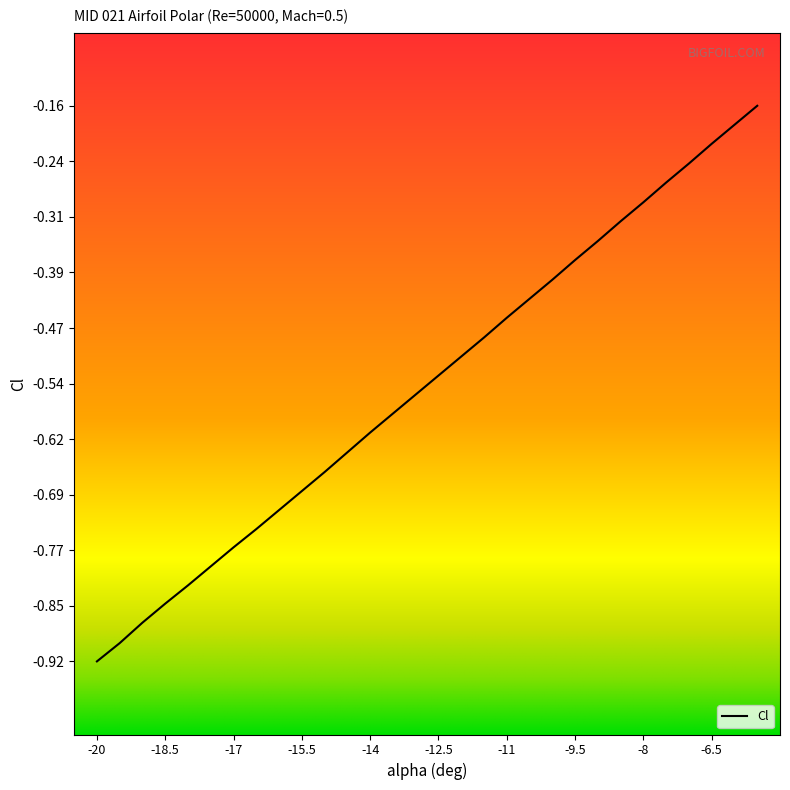

What is the difference between the maximum and minimum values?

0.8